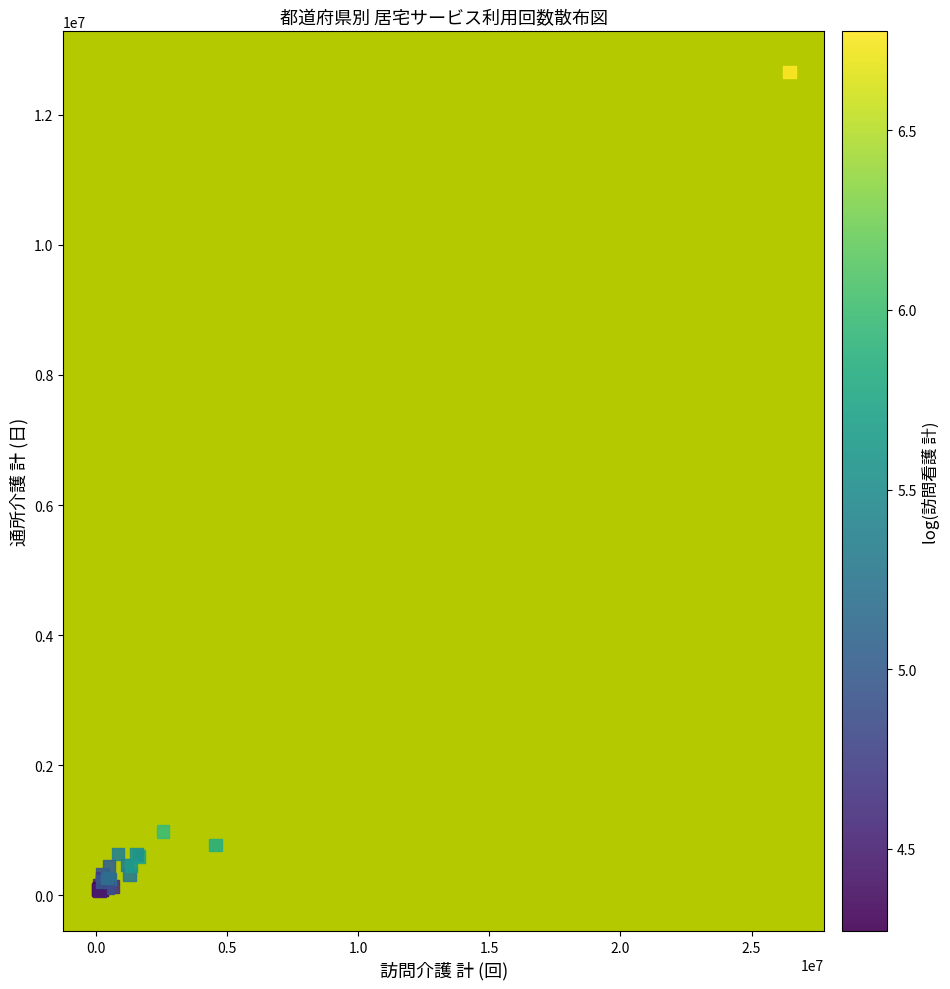

What Y value in the scatter plot is closest to 6366539?

984193